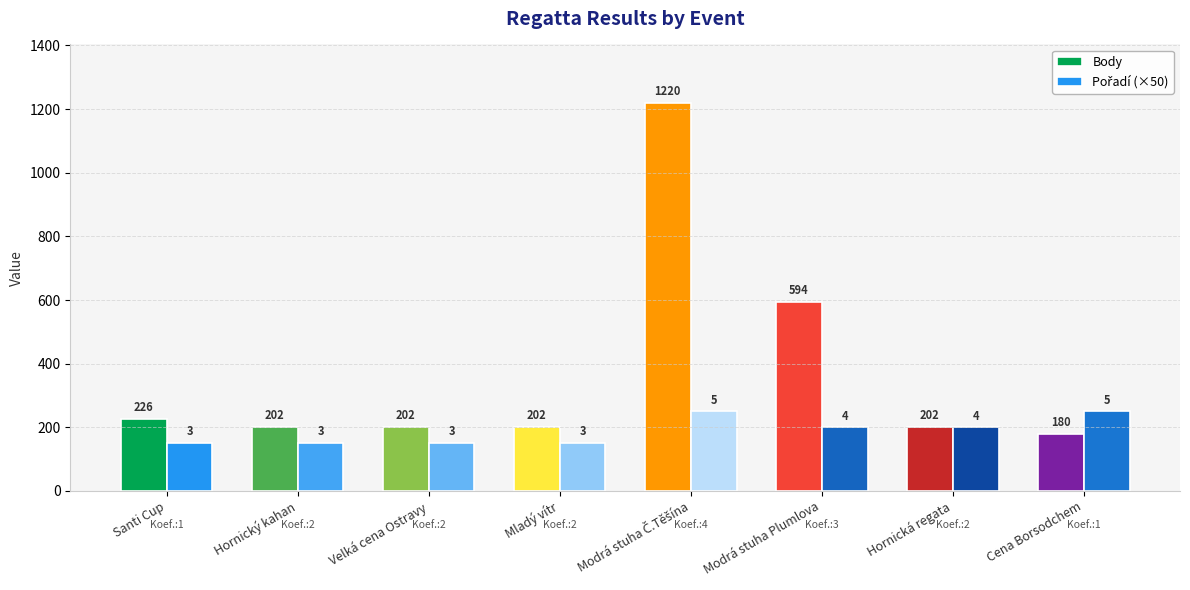

Reading left to right, list all the values displayed in this chart.

Body: Santi Cup=226	Hornický kahan=202	Velká cena Ostravy=202	Mladý vítr=202	Modrá stuha Č.Těšína=1220	Modrá stuha Plumlova=594	Hornická regata=202	Cena Borsodchem=180
Pořadí: Santi Cup=3	Hornický kahan=3	Velká cena Ostravy=3	Mladý vítr=3	Modrá stuha Č.Těšína=5	Modrá stuha Plumlova=4	Hornická regata=4	Cena Borsodchem=5